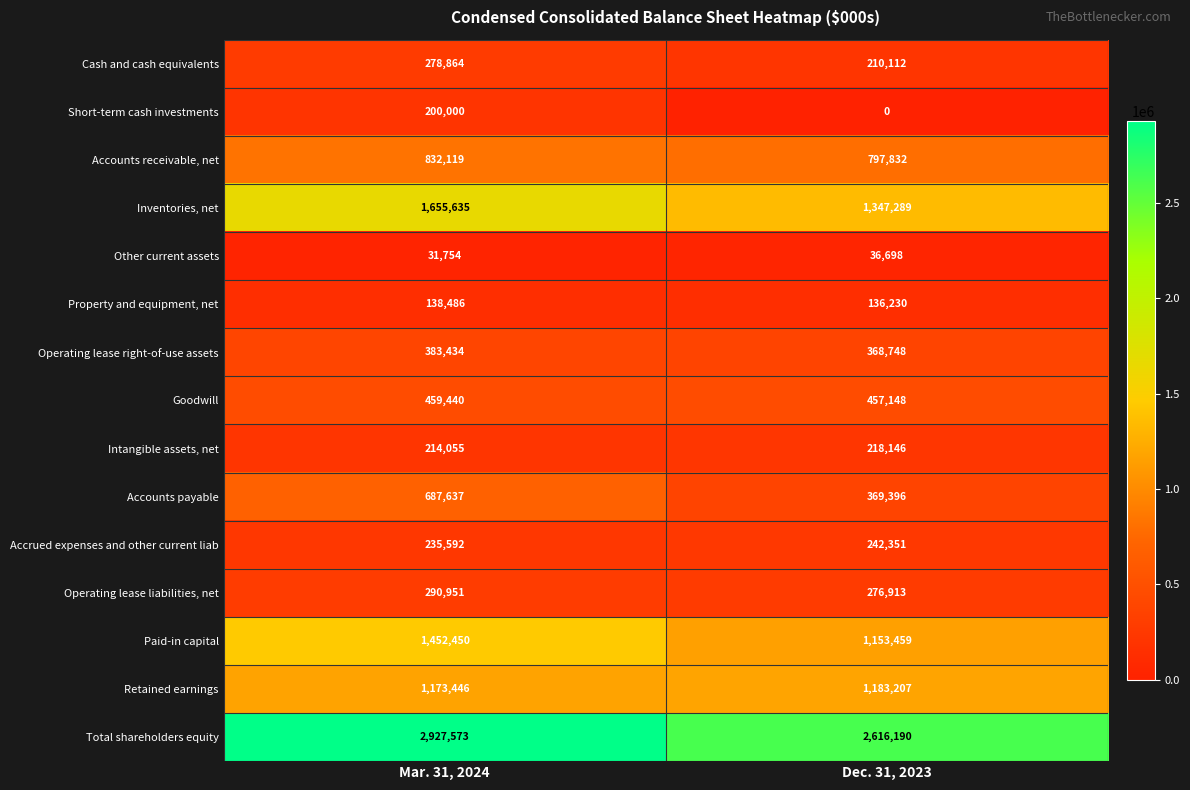

Read the Property and equipment, net value at Dec. 31, 2023, to the nearest 100.

136200